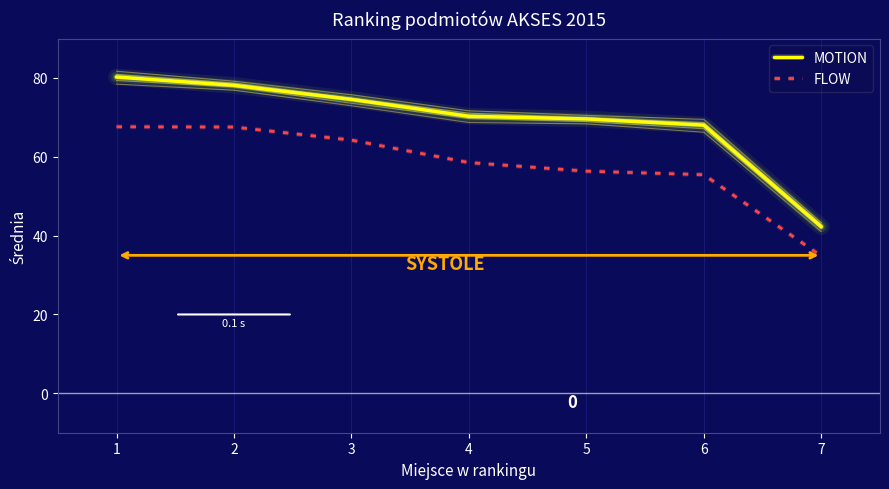

At which label does FLOW reach its minimum?

7